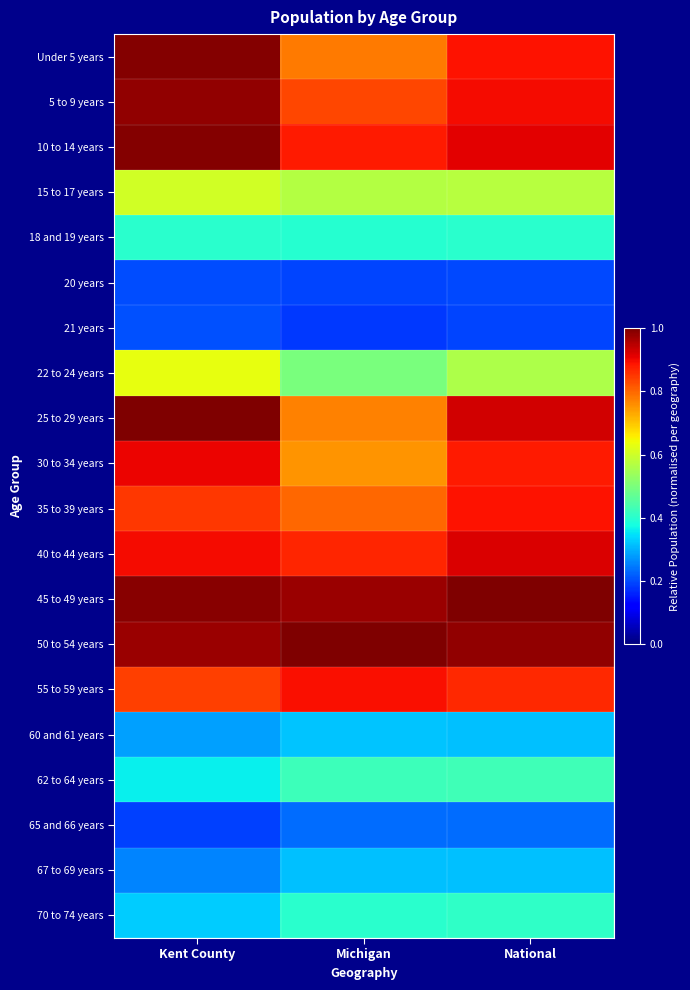

List the series in order of their peak value, lowest first.

20 years, 21 years, 65 and 66 years, 67 to 69 years, 60 and 61 years, 18 and 19 years, 70 to 74 years, 62 to 64 years, 15 to 17 years, 22 to 24 years, 35 to 39 years, 55 to 59 years, 30 to 34 years, 40 to 44 years, 5 to 9 years, 10 to 14 years, Under 5 years, 25 to 29 years, 45 to 49 years, 50 to 54 years